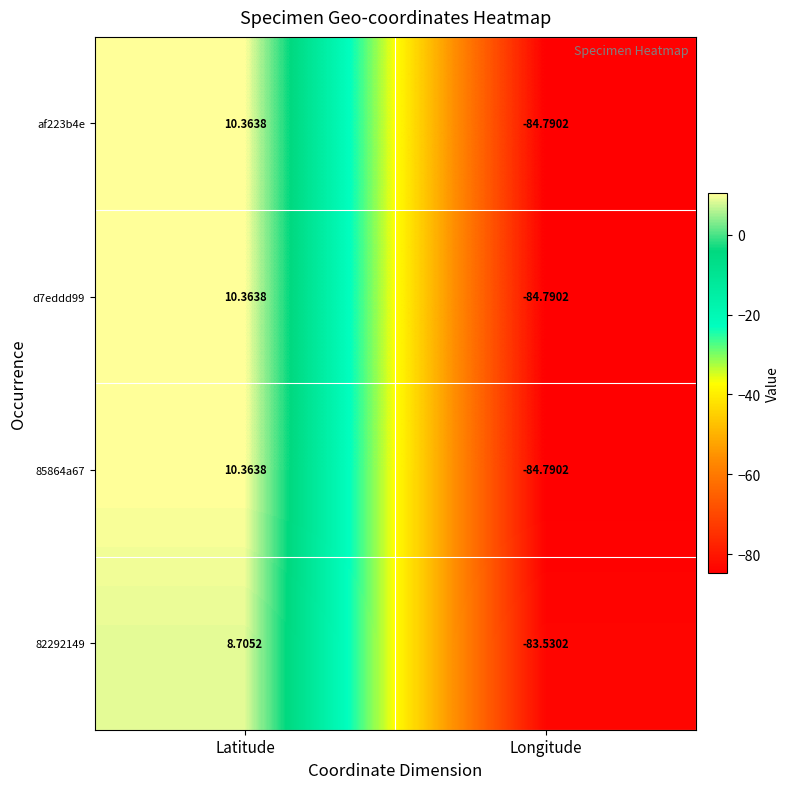

Which label corresponds to the smallest value in the chart?

Longitude